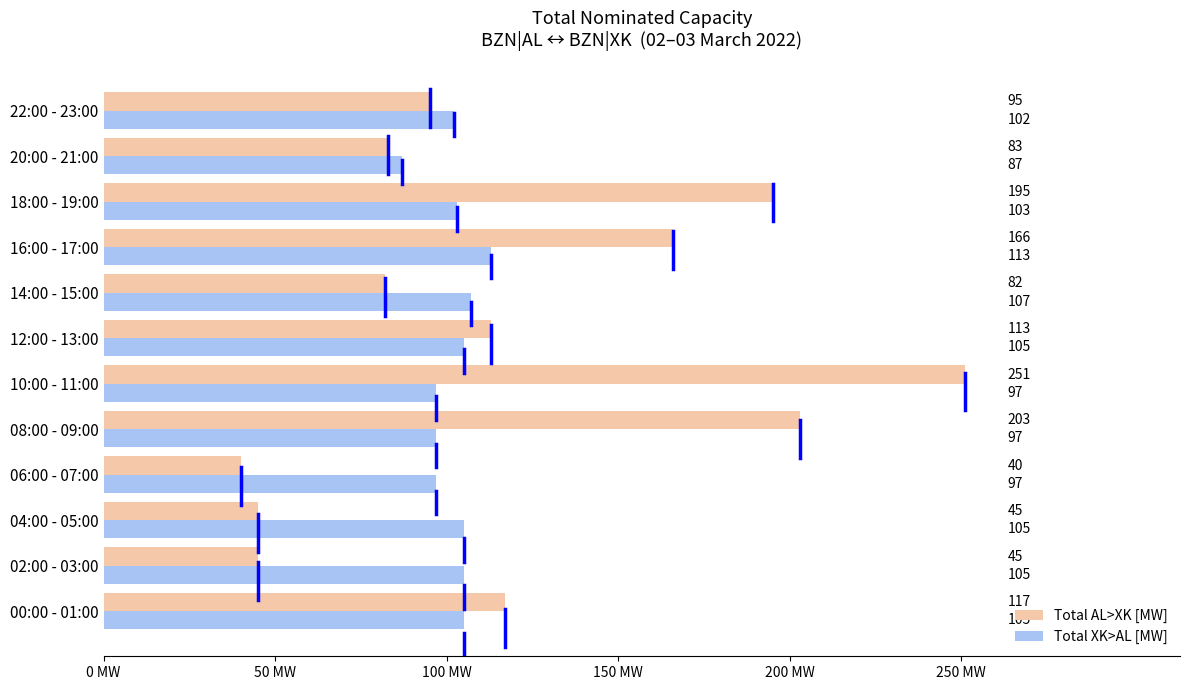

Is it true that Total XK>AL [MW] equals 145 at 00:00 - 01:00?

False